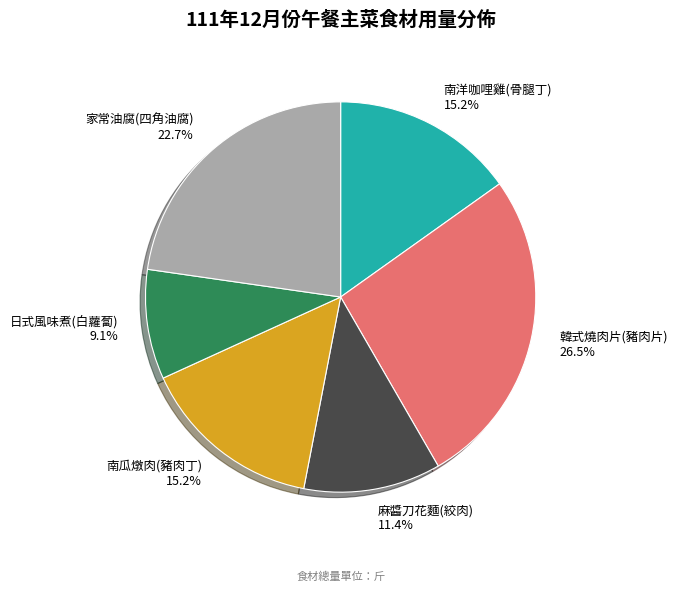

Which has a higher value, 韓式燒肉片(豬肉片) or 南洋咖哩雞(骨腿丁)?

韓式燒肉片(豬肉片)